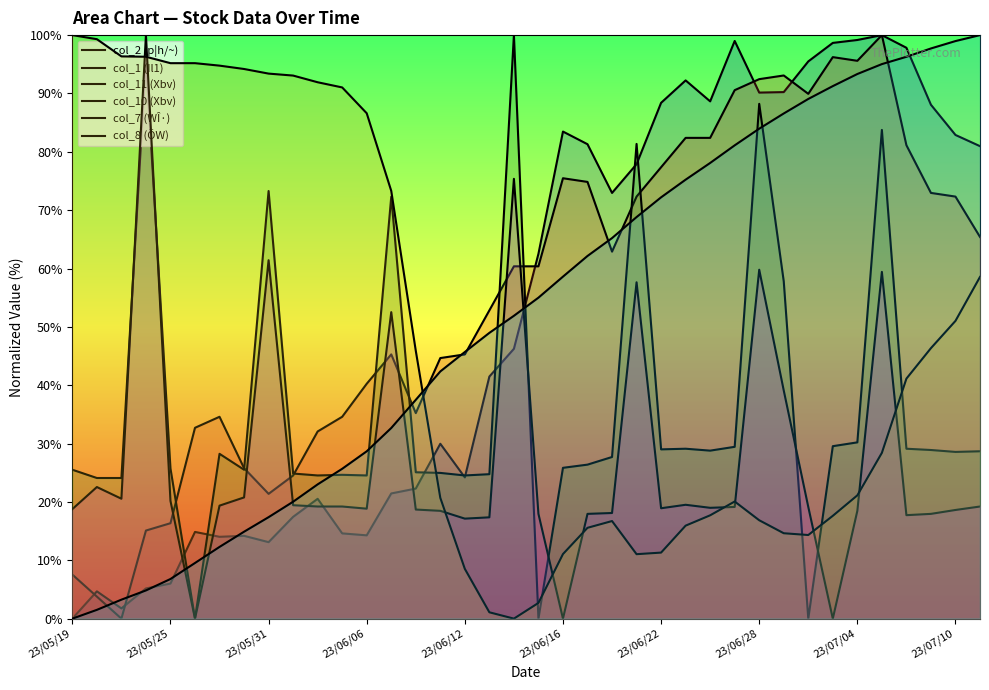

What are all the series names shown in the legend?

col_2 (p|h/~), col_1 (Il1), col_11 (Xbv), col_10 (Xbv), col_7 (WÎ·), col_8 (ÖW)